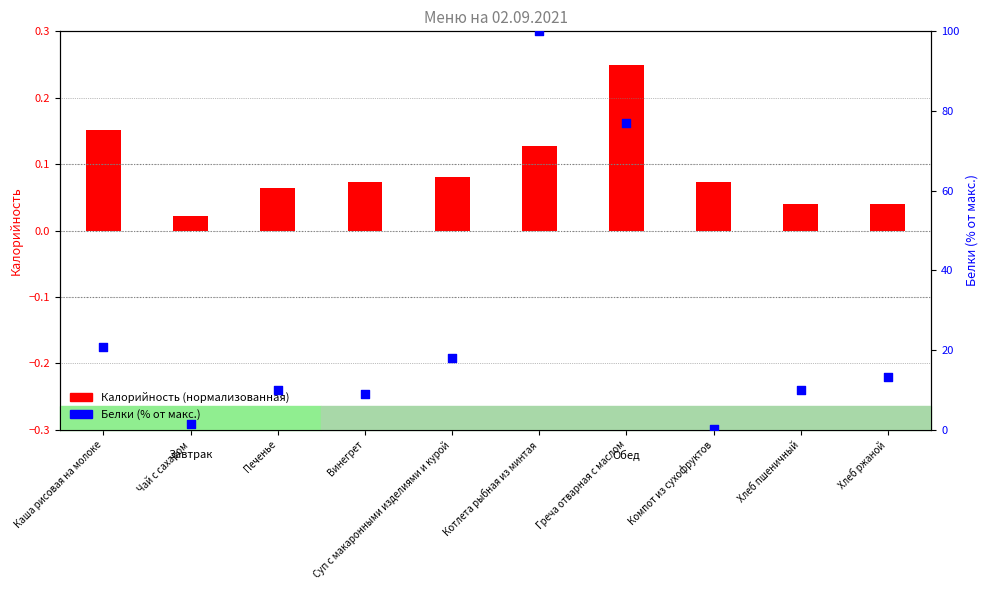

Which has a higher value, Печенье or Хлеб пшеничный?

Печенье